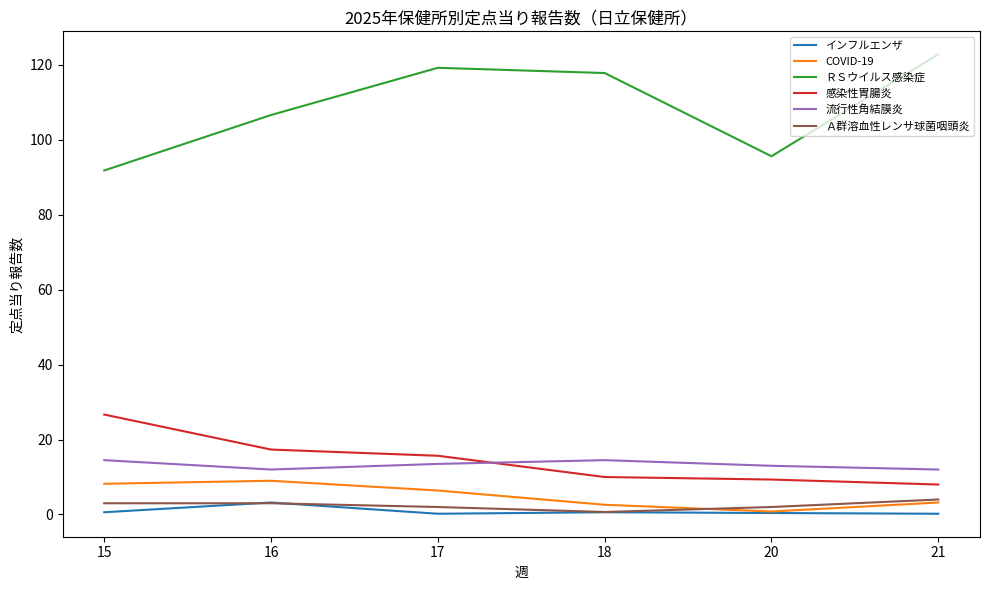

The 感染性胃腸炎 series shows 26.7 at 15. True or false?

True